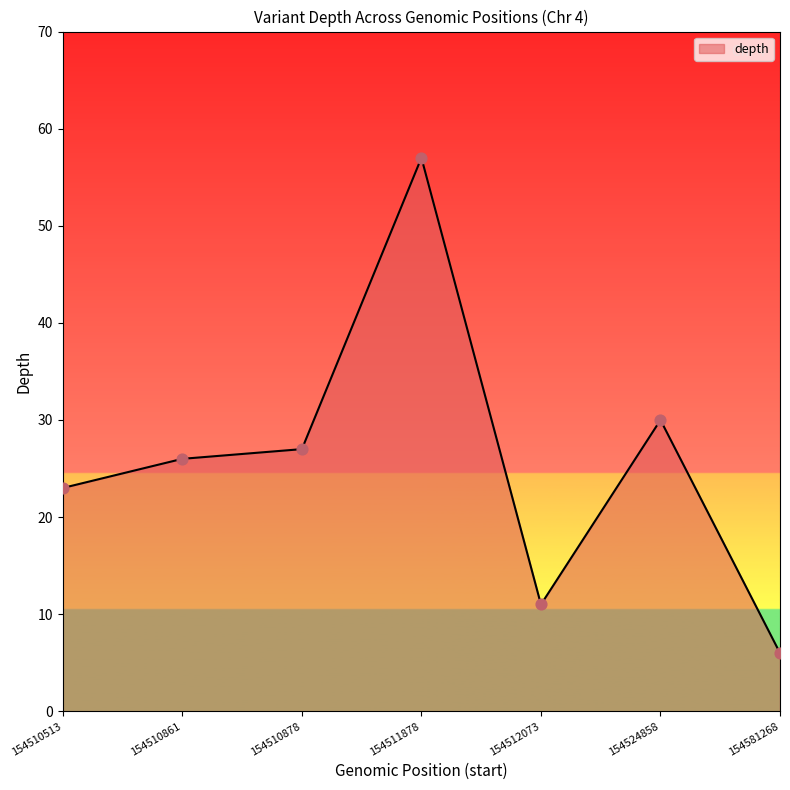

Approximately how many times larger is the value at 154524858 compared to 154510878?

1.1